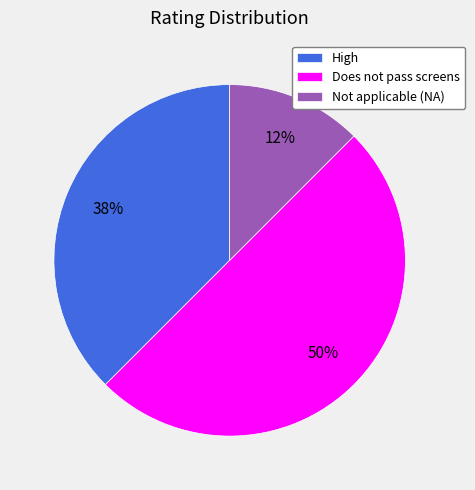

To the nearest percent, what is the average slice percentage?

33%